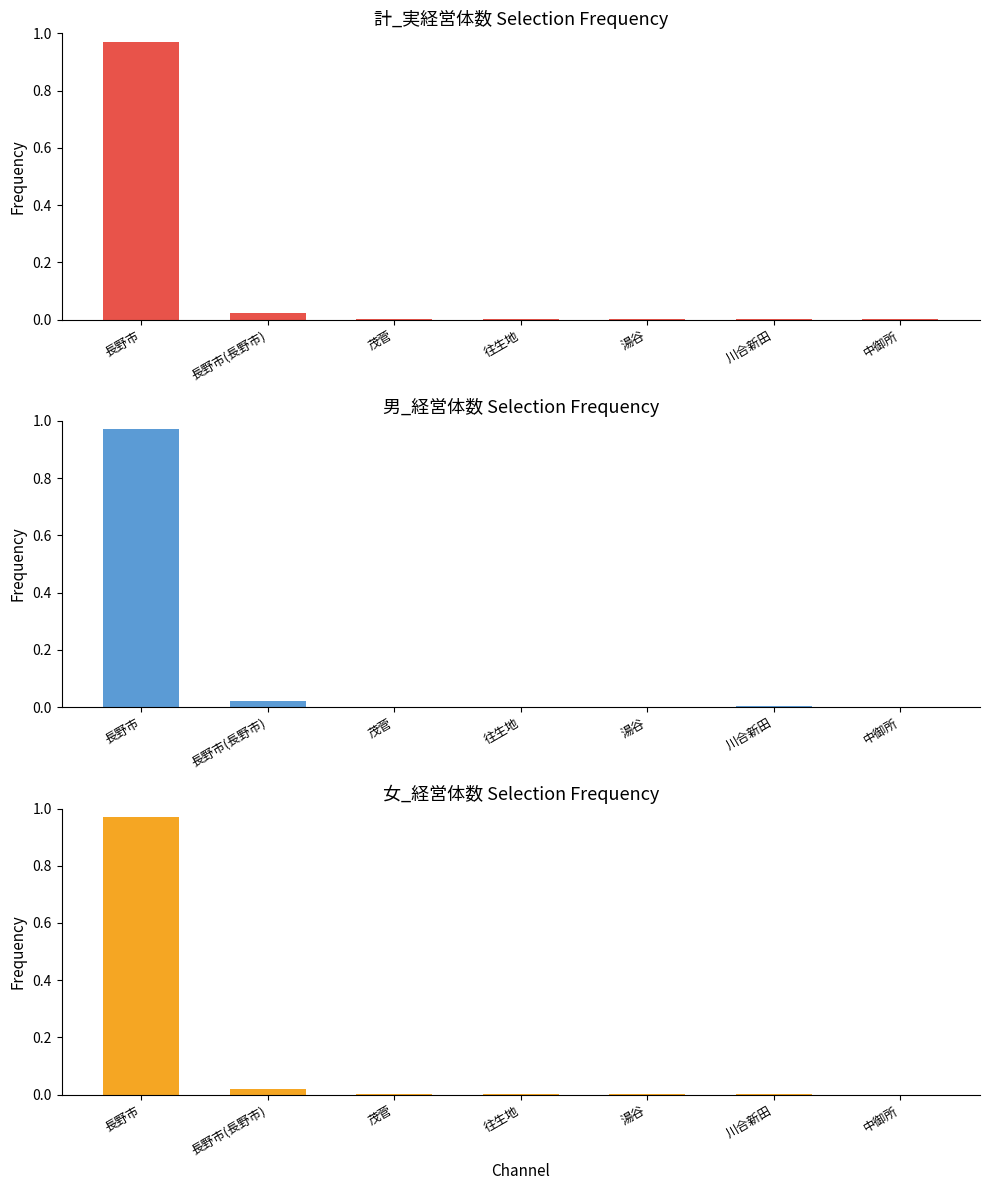

What are all the series names shown in the legend?

計_実経営体数, 男_経営体数, 女_経営体数